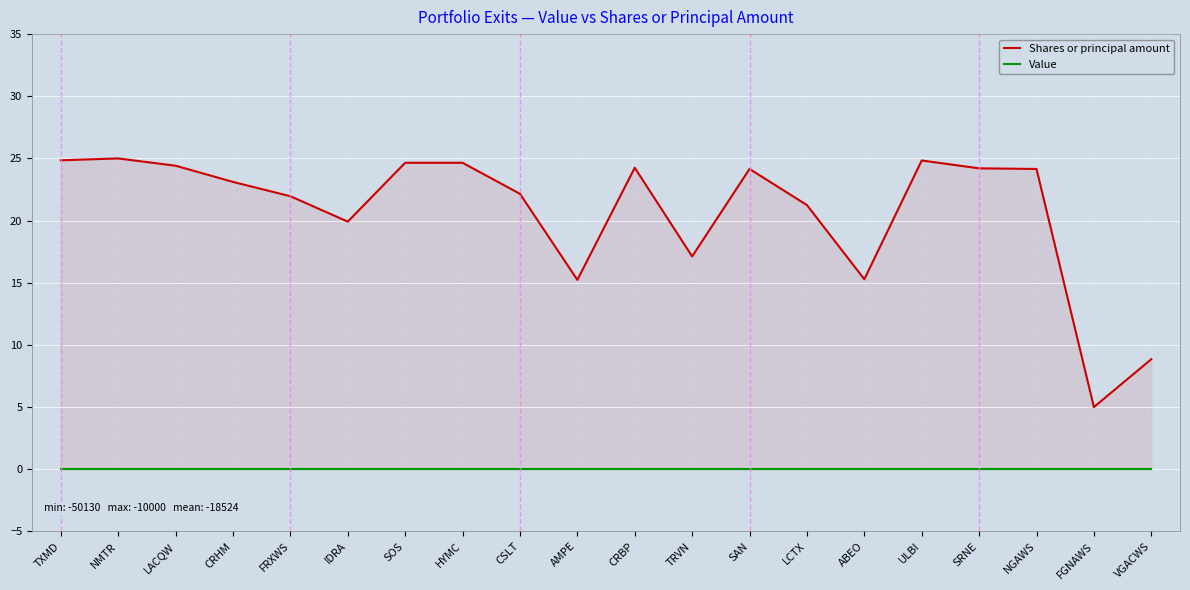

Which has a higher value, FRXWS or LACQW?

LACQW